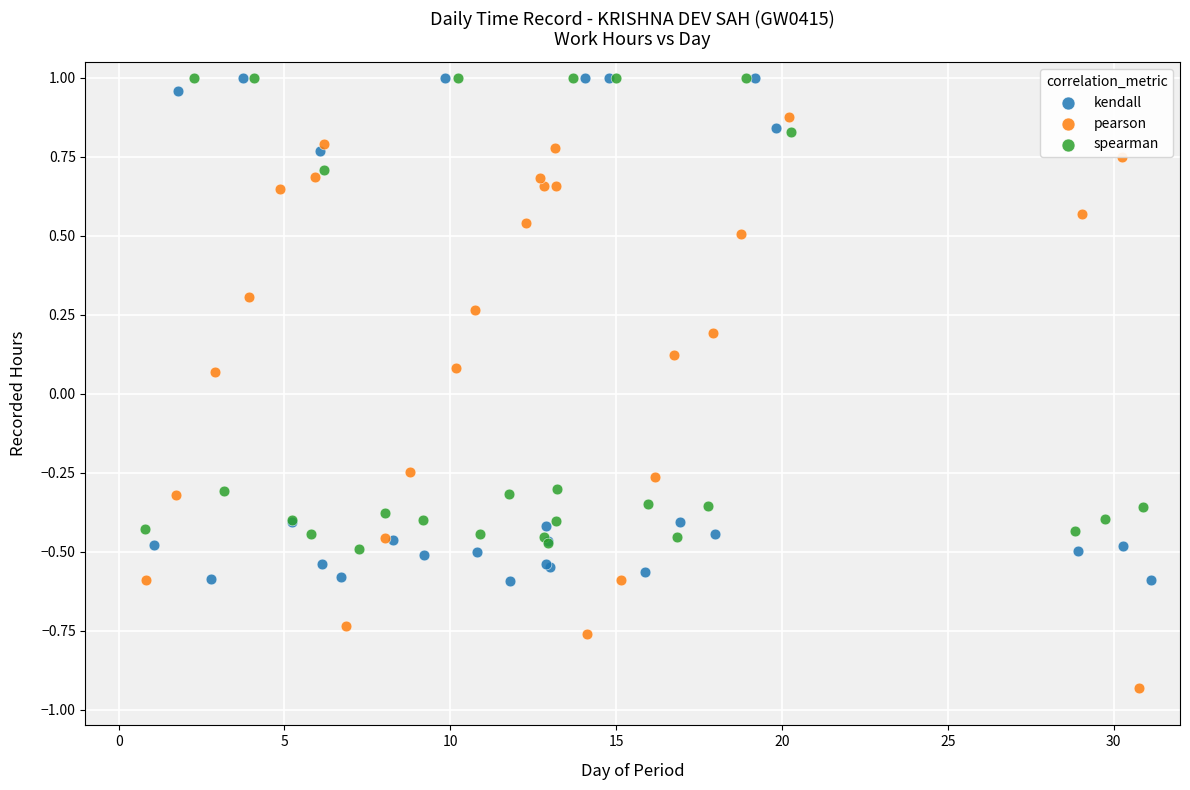

Which series contains the lowest Y value?

pearson